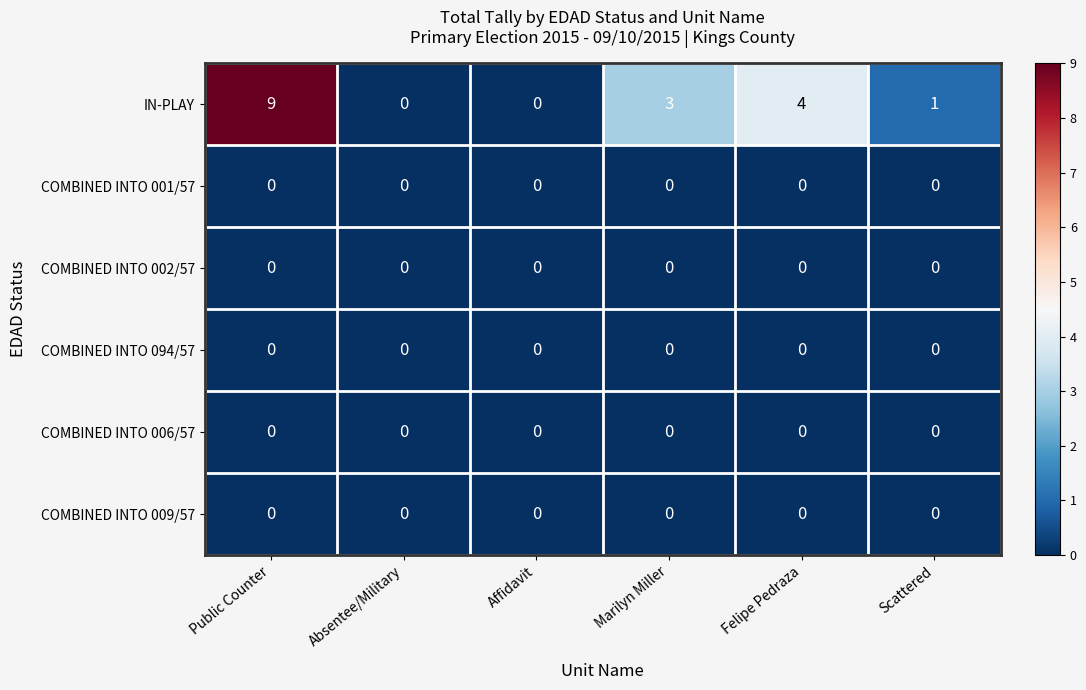

Count the IN-PLAY values in the range 0 to 4.

5